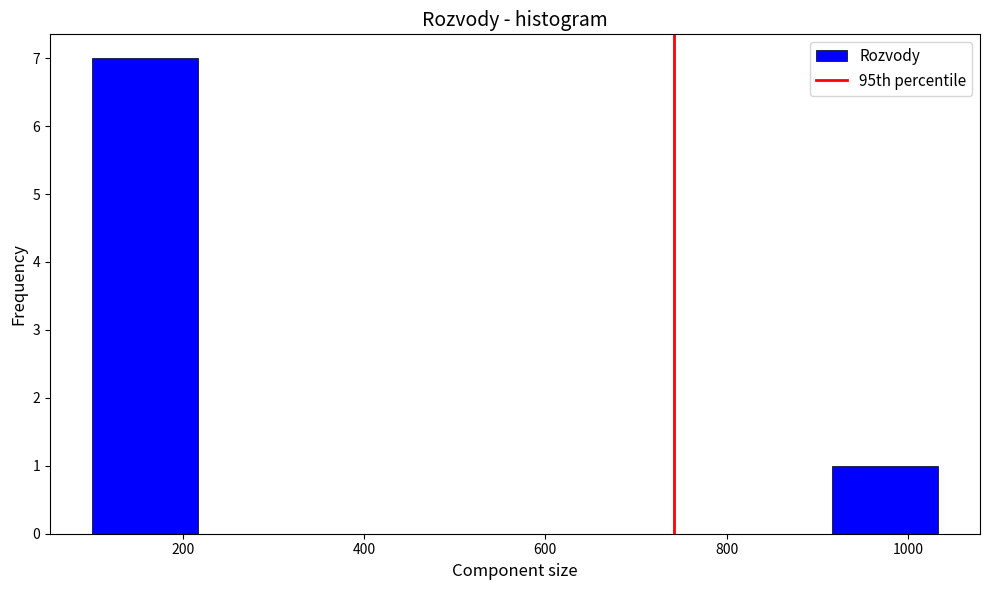

Which range on the x-axis has the tallest bar?

100 to 220